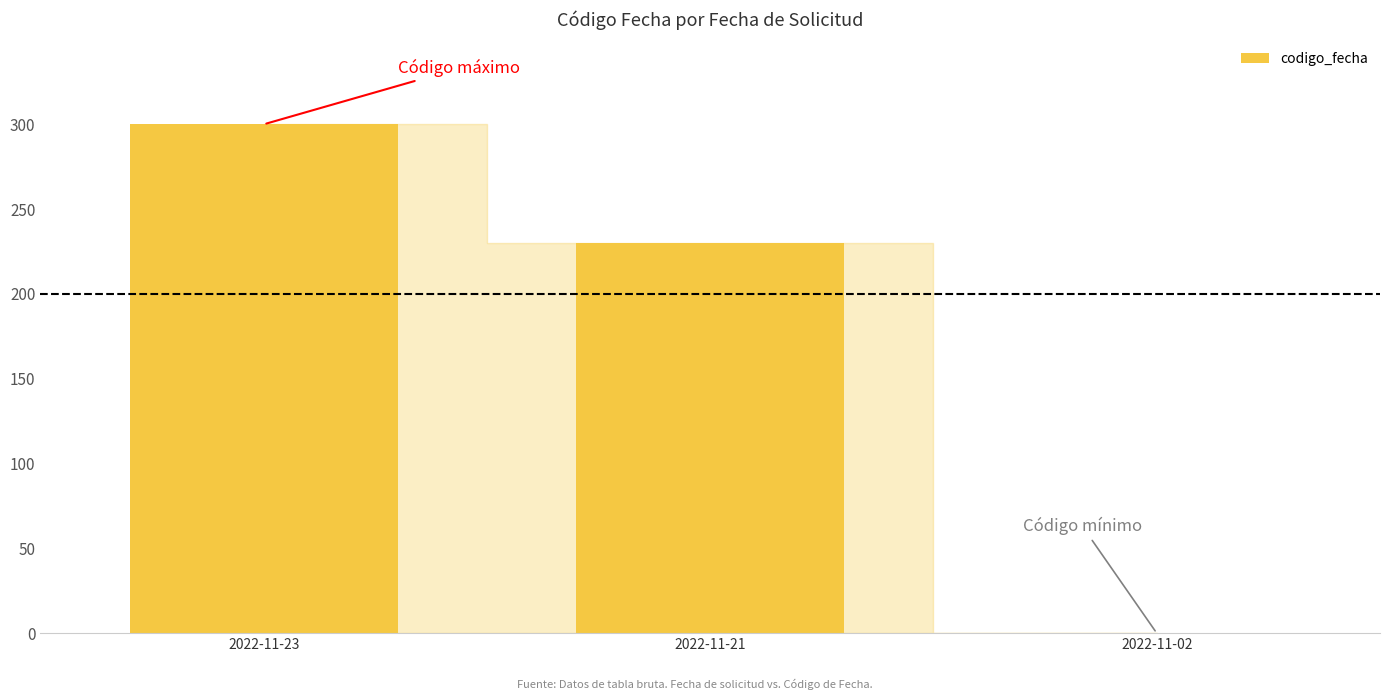

Between 2022-11-23 and 2022-11-21, which is larger?

2022-11-23